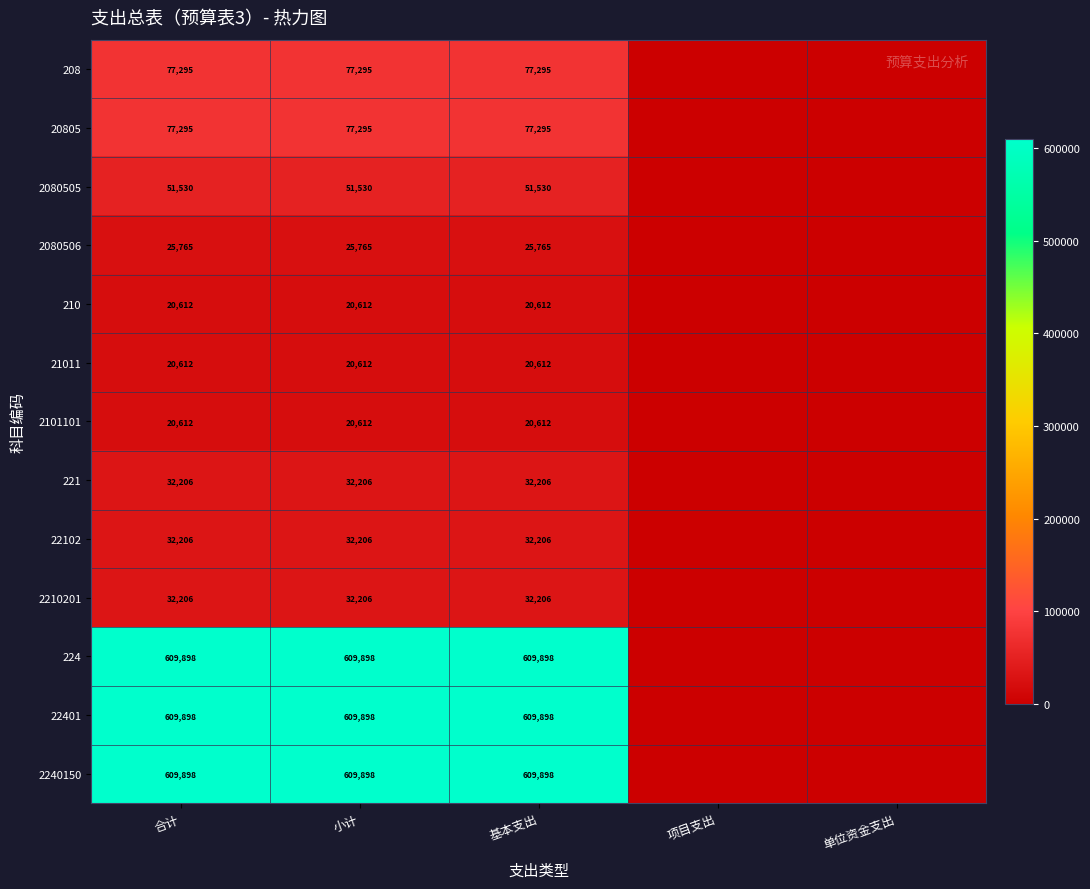

The 2080505 series shows 51530 at 基本支出. True or false?

True